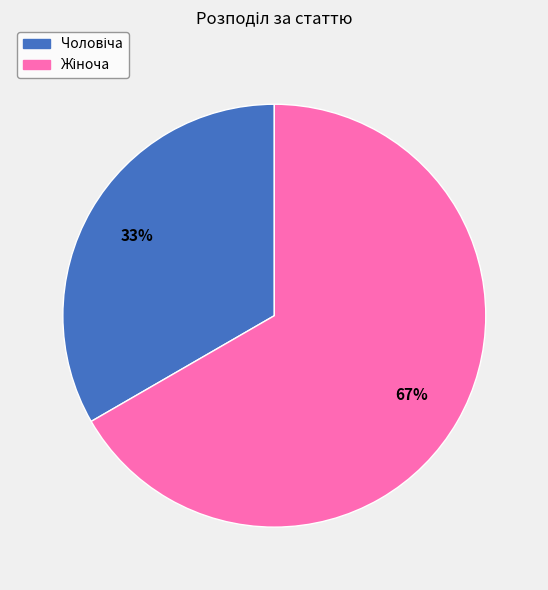

Does any single category account for the majority?

Yes